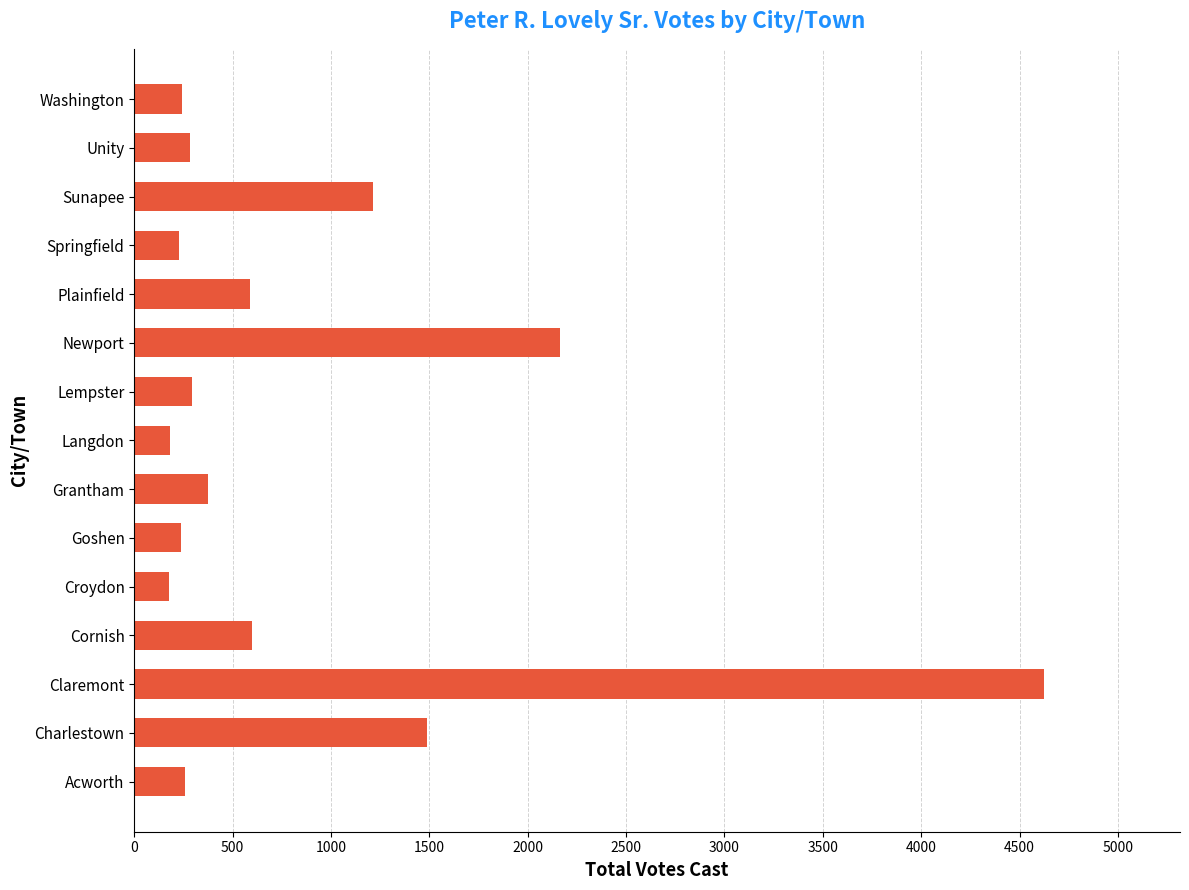

What is the change in value from Claremont to Unity?

-4337